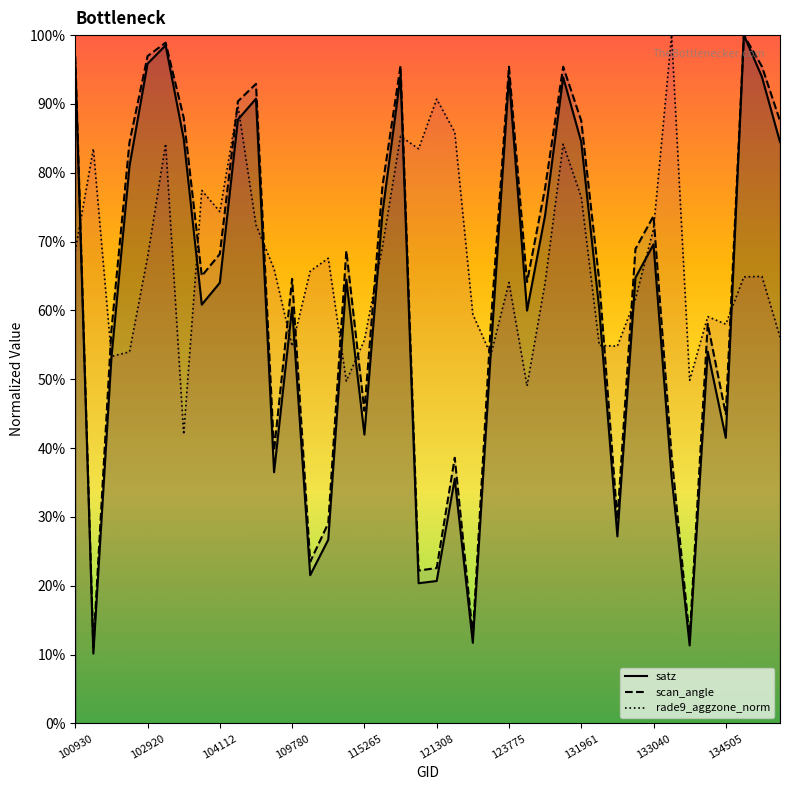

How many data points does each series have?

40